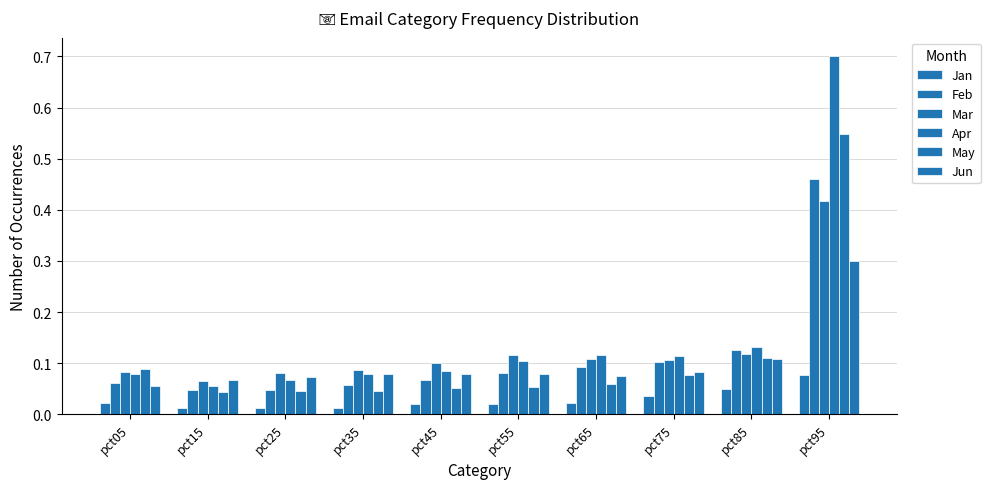

How many groups of bars are there?

10